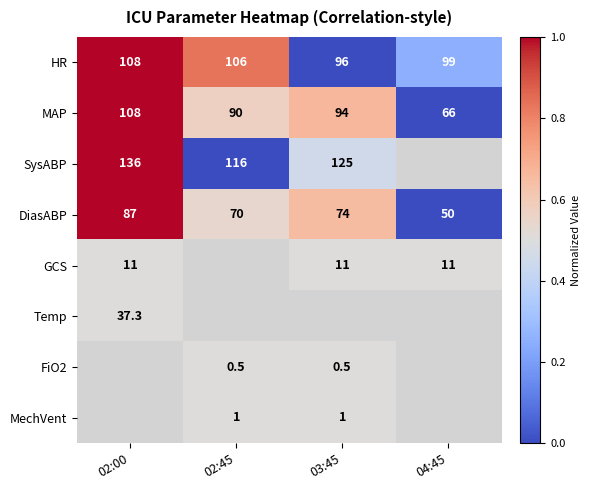

The GCS series shows 0.8 at 03:45. True or false?

False